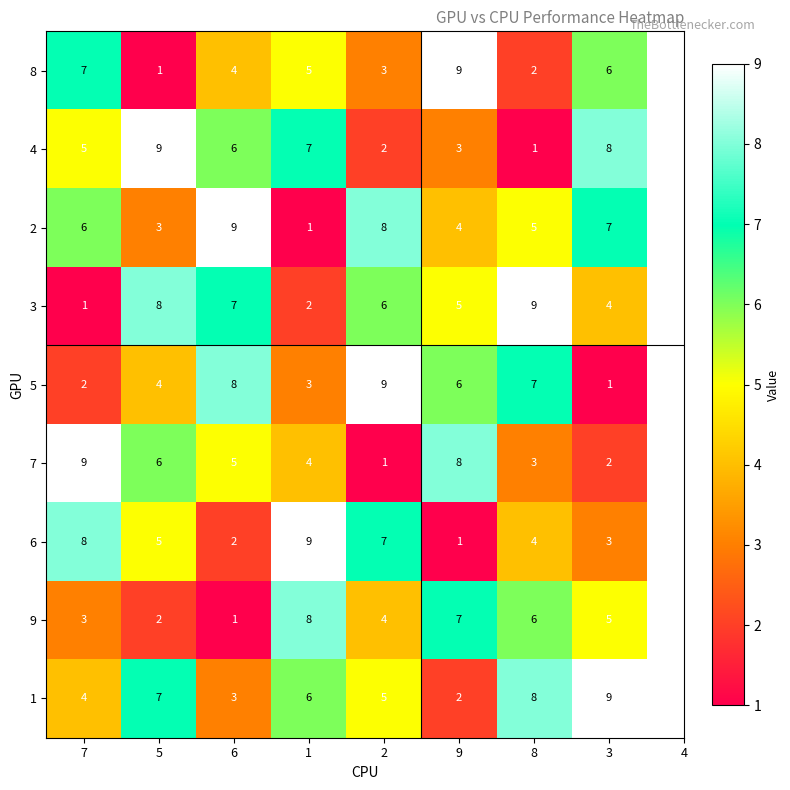

Count the number of data series in this chart.

9